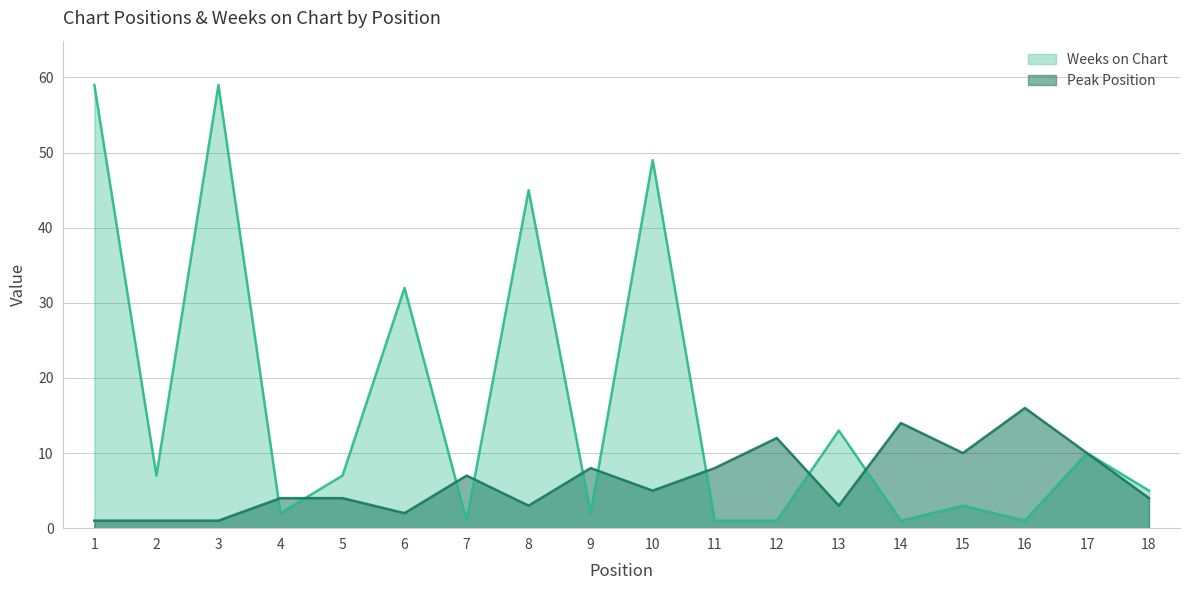

Rank the series by their maximum value, from highest to lowest.

Weeks on Chart, Peak Position